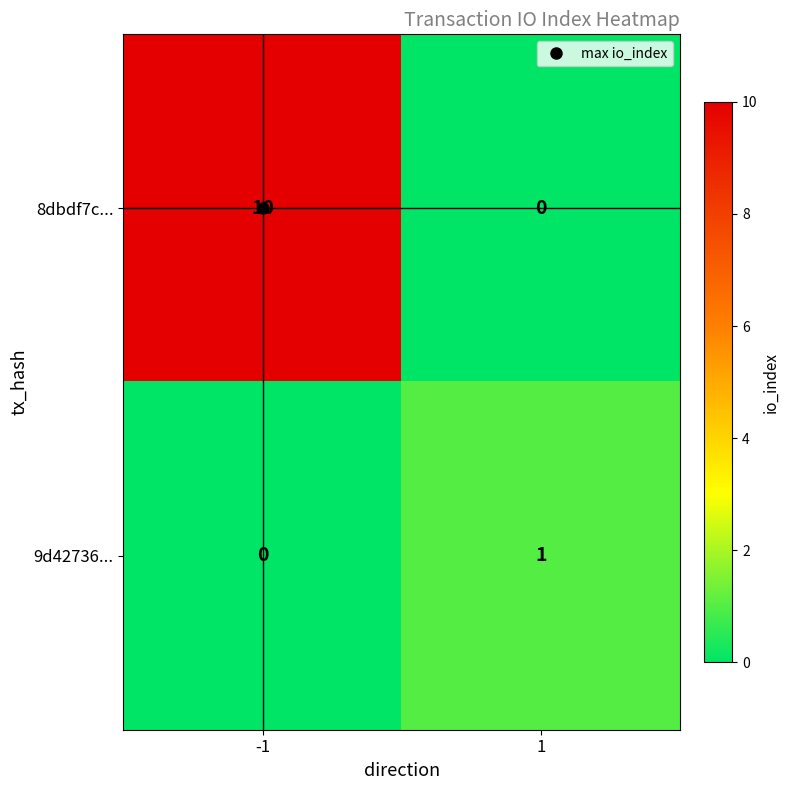

Between -1 and 1, which series saw the biggest shift?

8dbdf7c...